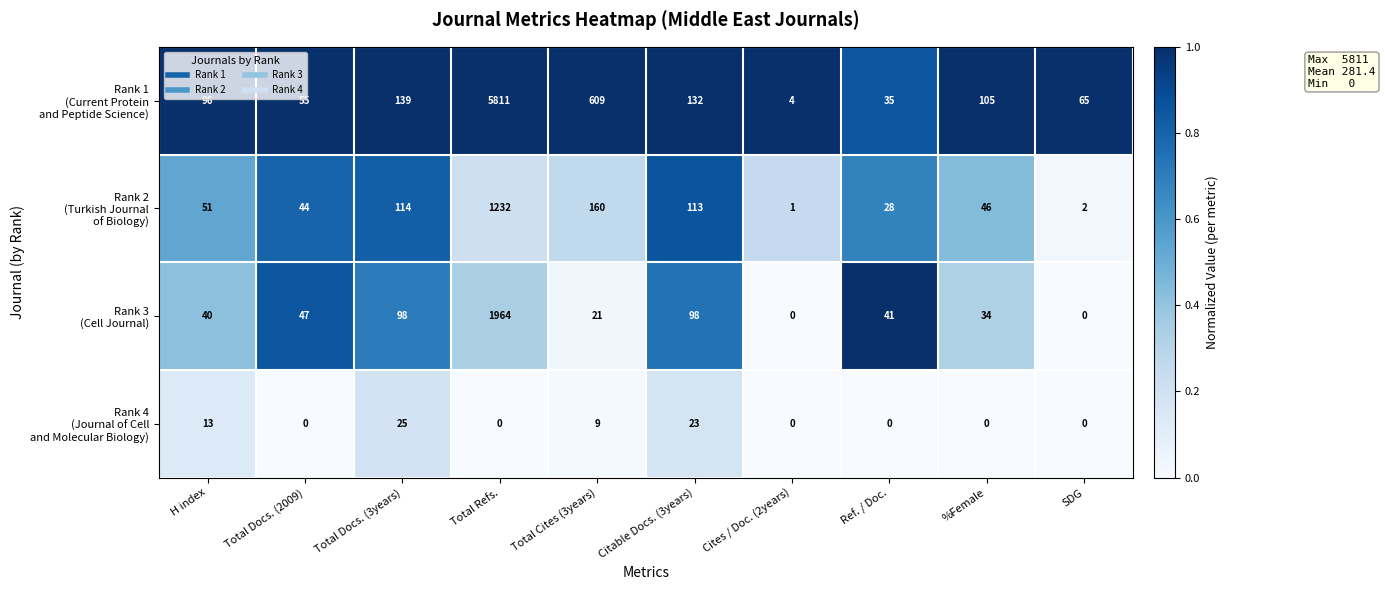

What is the spread (max minus min) of values at Total Cites (3years)?

600